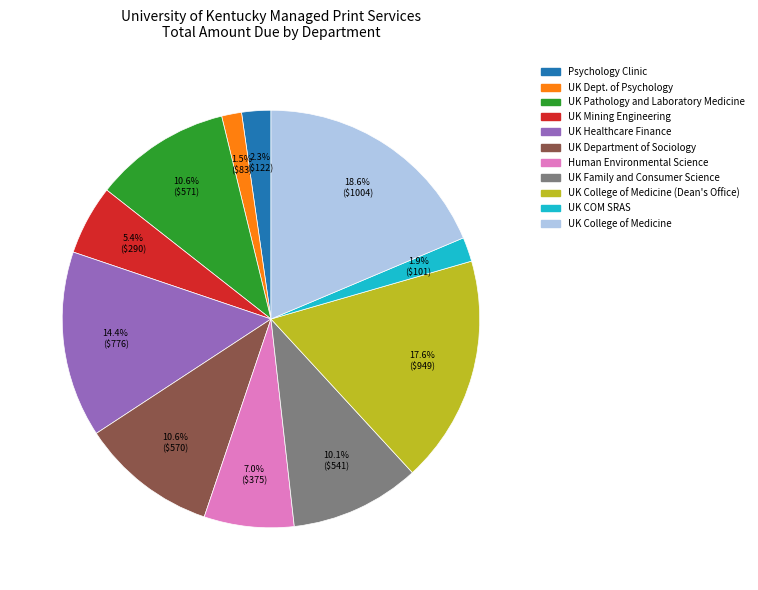

Is there a majority slice in this chart?

No